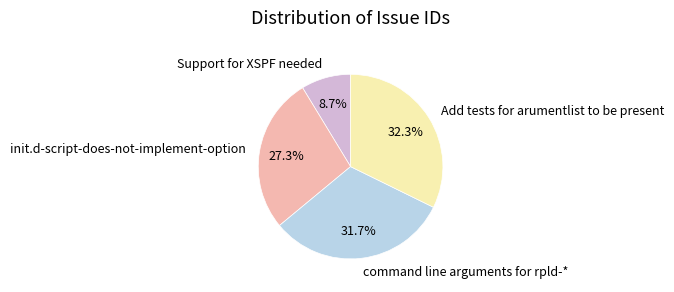

Which category has the biggest portion of the pie?

Add tests for arumentlist to be present